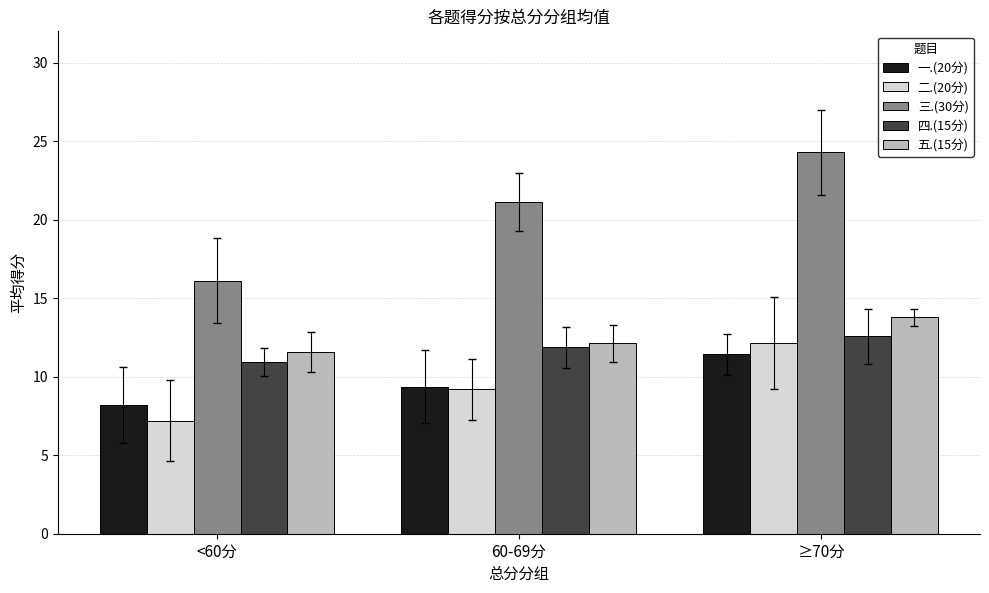

Read the 四.(15分) value at <60分.

10.9